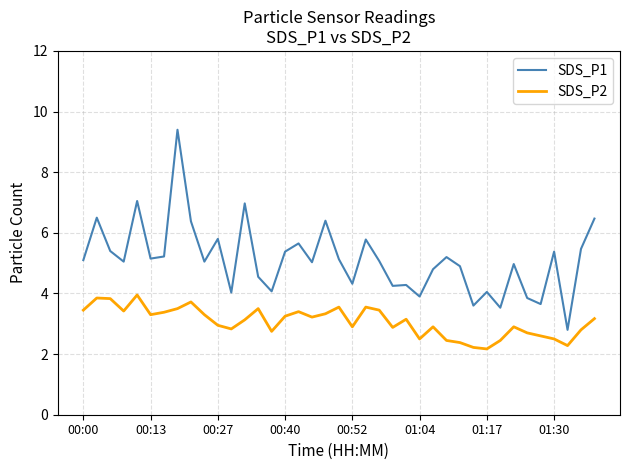

List the series in order of their overall mean, highest first.

SDS_P1, SDS_P2